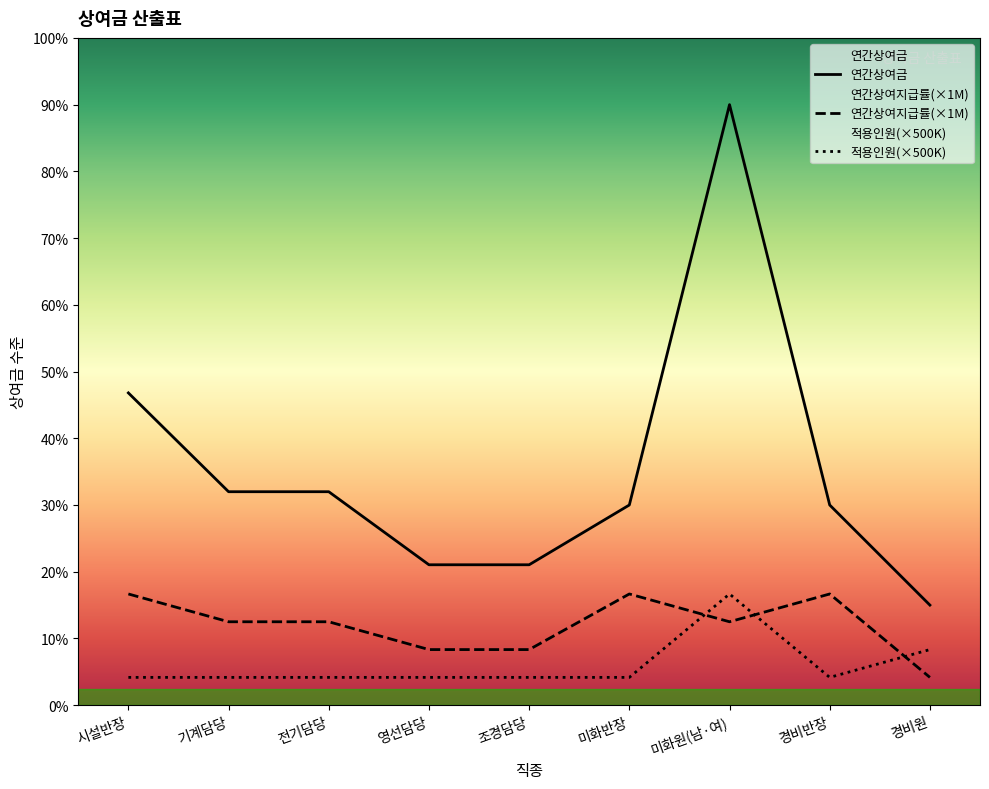

Which category has the lowest value across all series?

경비원